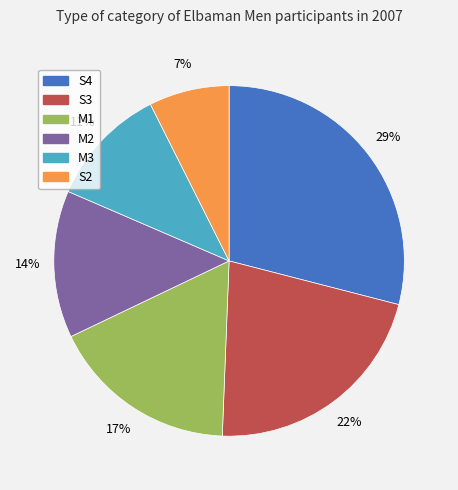

Count the number of slices in the pie.

6